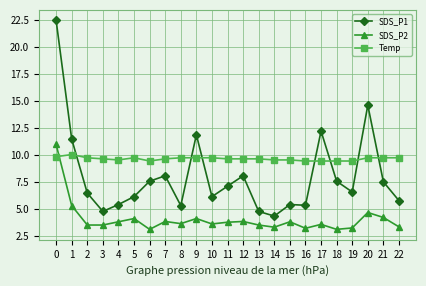

Count the number of categories in the chart.

23